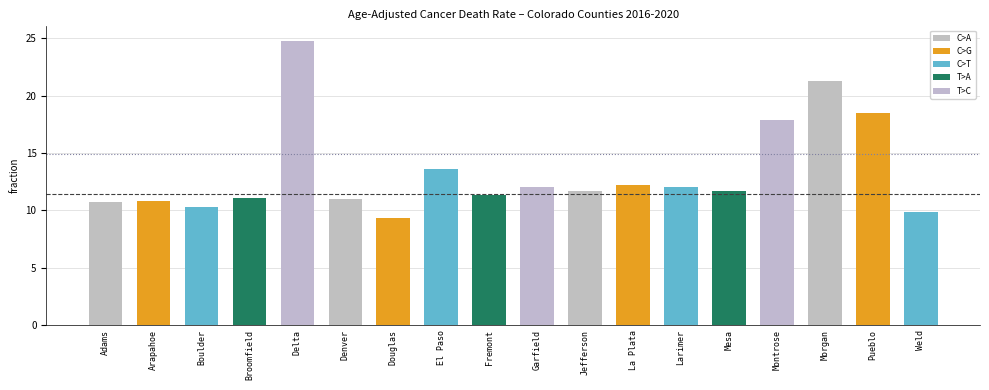

What value does the data have at Pueblo?

18.5